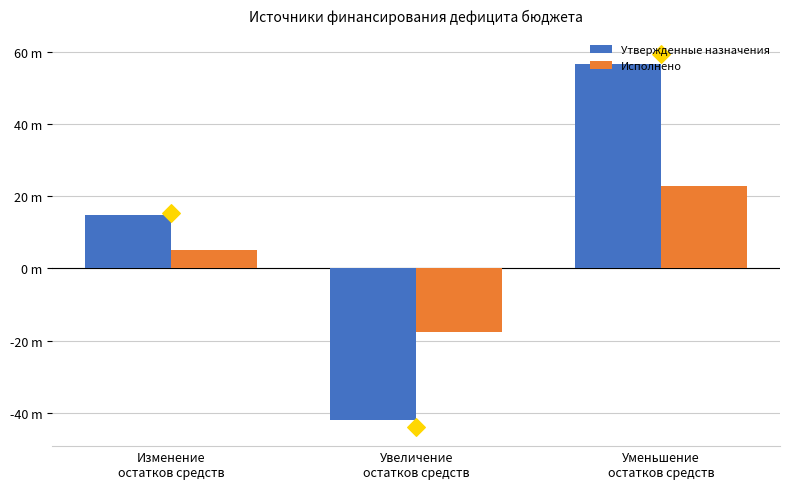

What are all the series names shown in the legend?

Утвержденные назначения, Исполнено